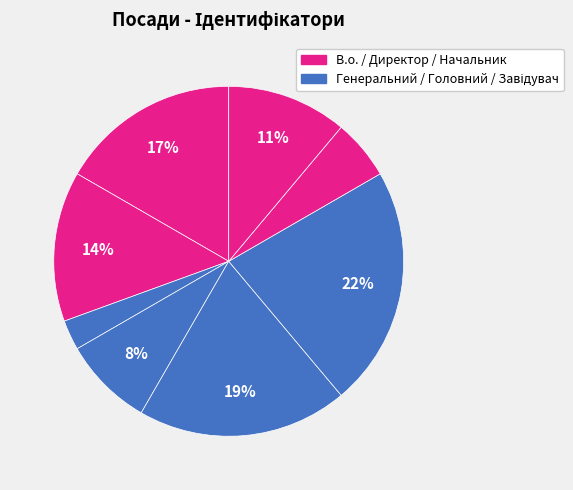

Count the number of slices in the pie.

8